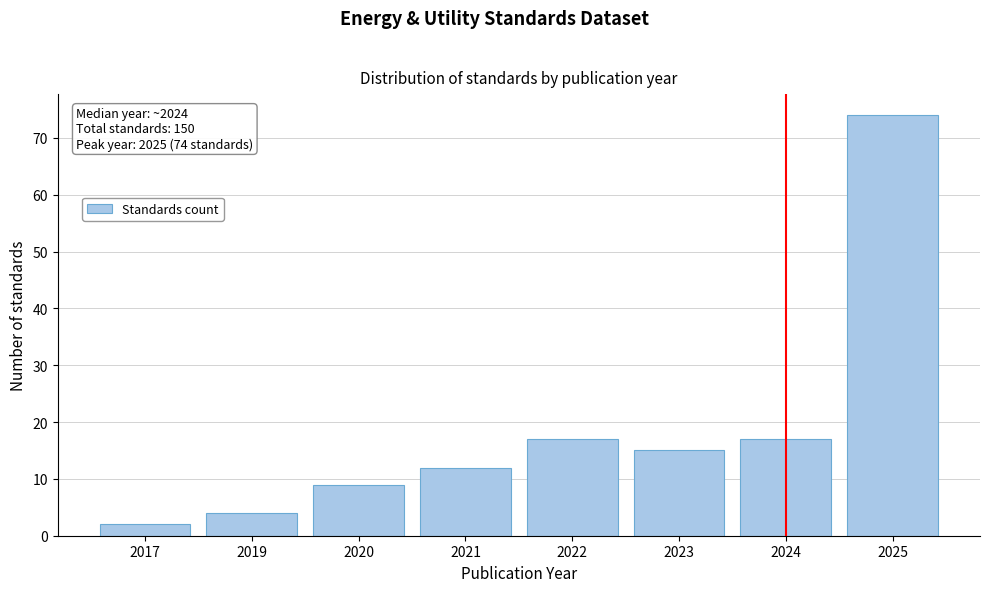

Reading right to left, list all the values displayed in this chart.

2025=74	2024=17	2023=15	2022=17	2021=12	2020=9	2019=4	2017=2